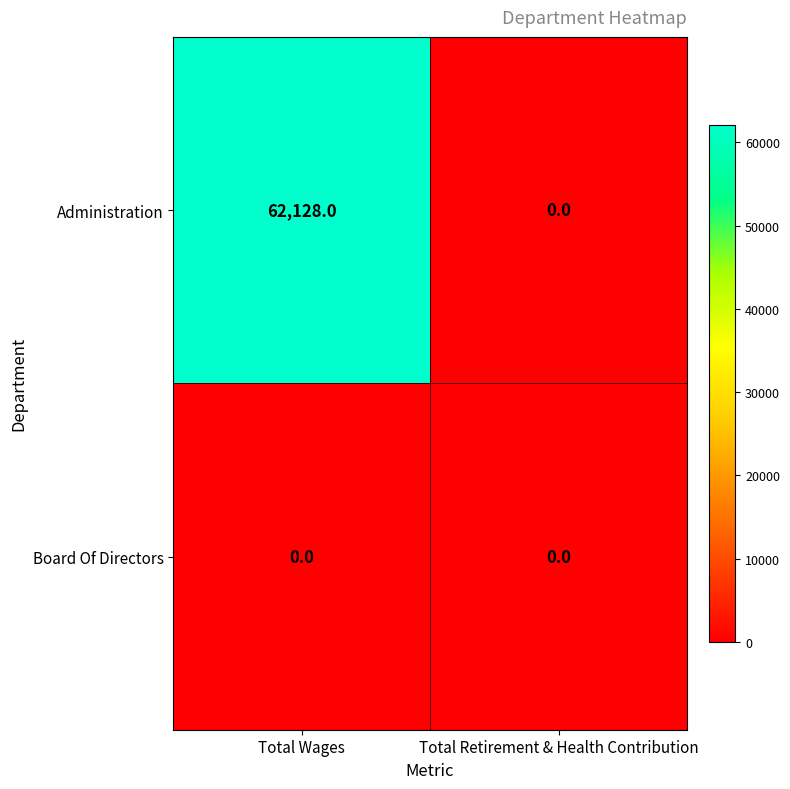

The Administration series shows 24661 at Total Retirement & Health Contribution. True or false?

False